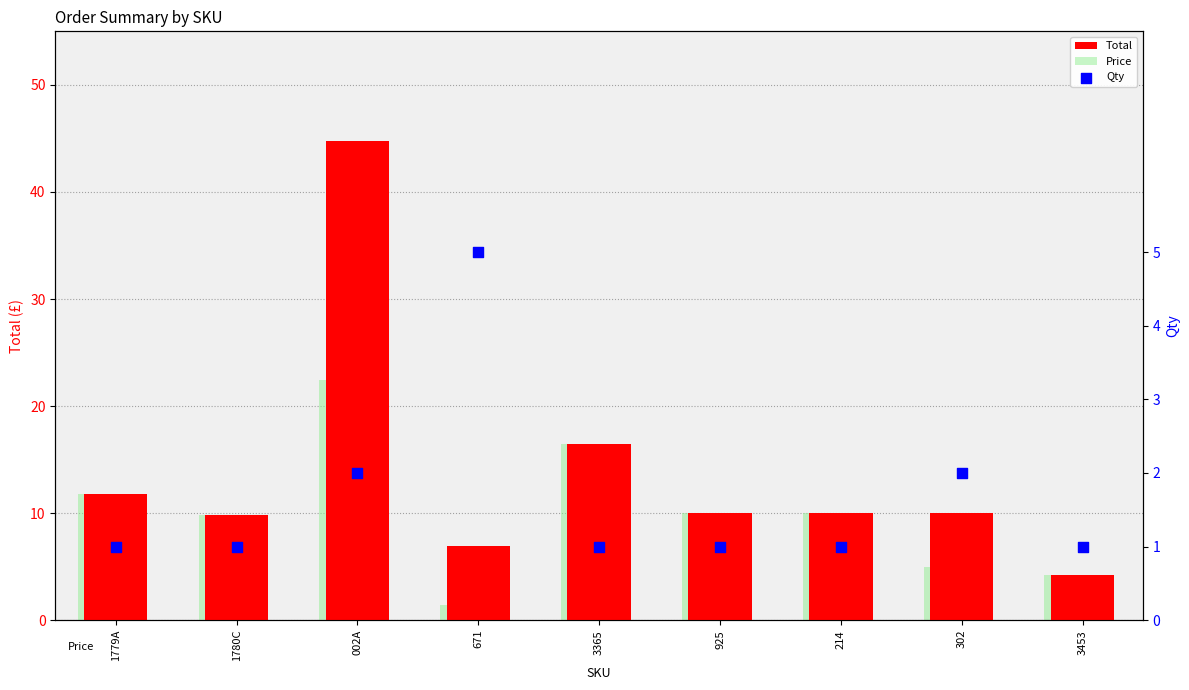

At how many categories does at least one series exceed 27?

1